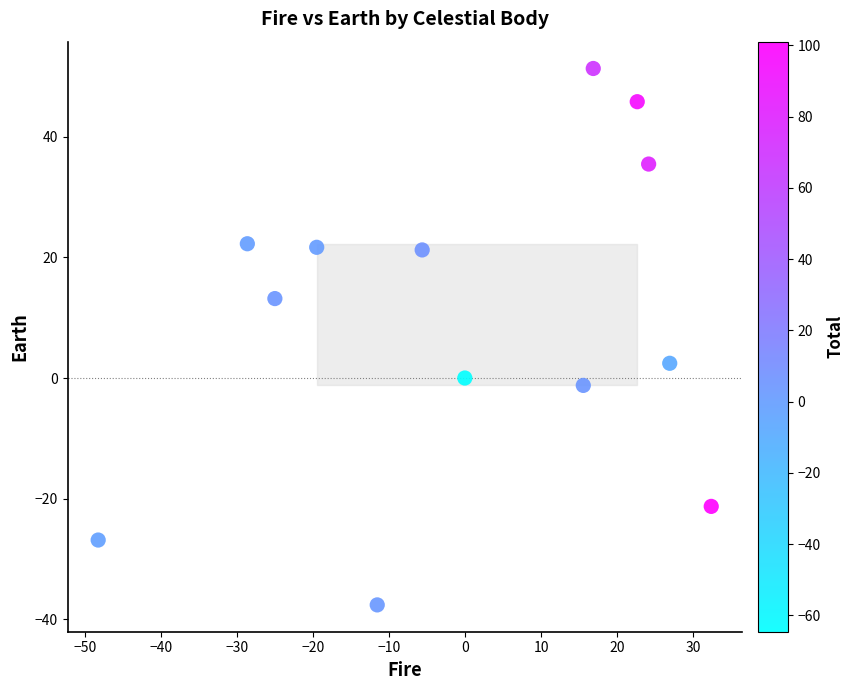

What Y value in the scatter plot is closest to 6?

2.4